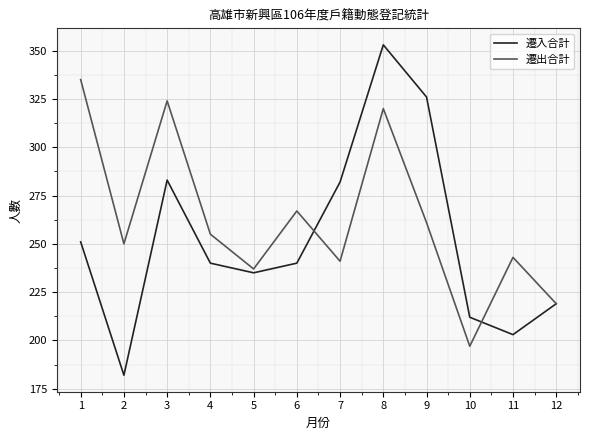

Rank the series at 2 from highest to lowest value.

遷出合計, 遷入合計